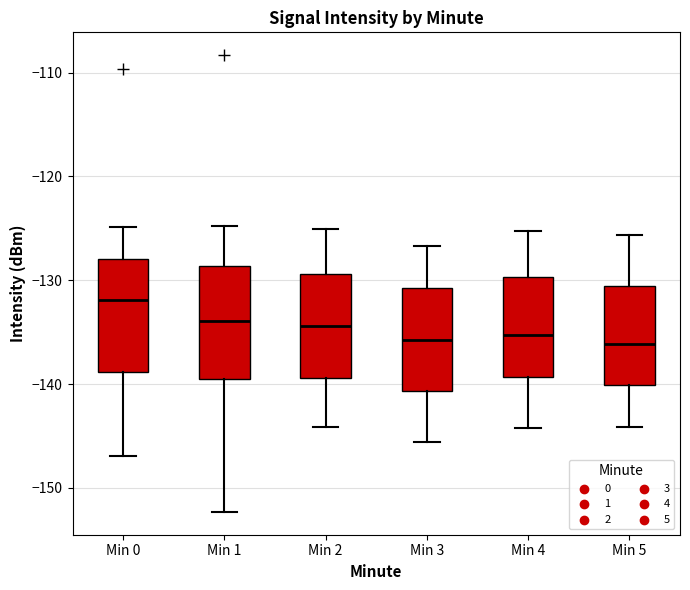

Where does the median line of the box for Min 3 sit on the y-axis? The values are not printed on the chart, so give them approximately, as read against the axis.

-136